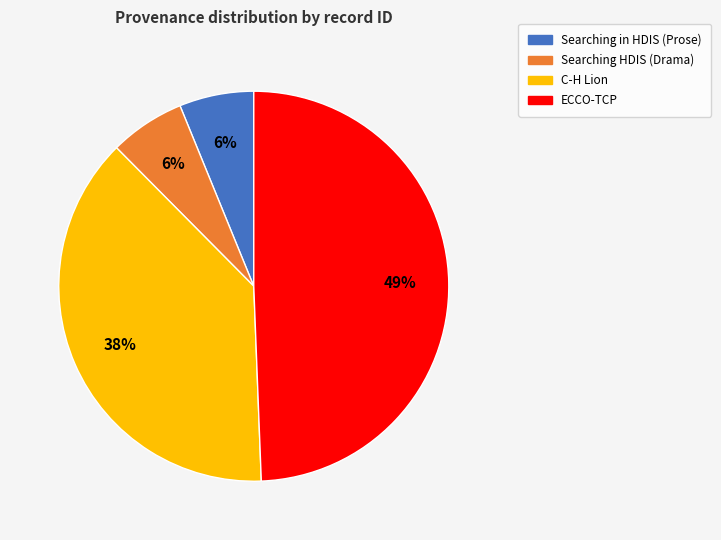

To the nearest percent, what is the average slice percentage?

25%